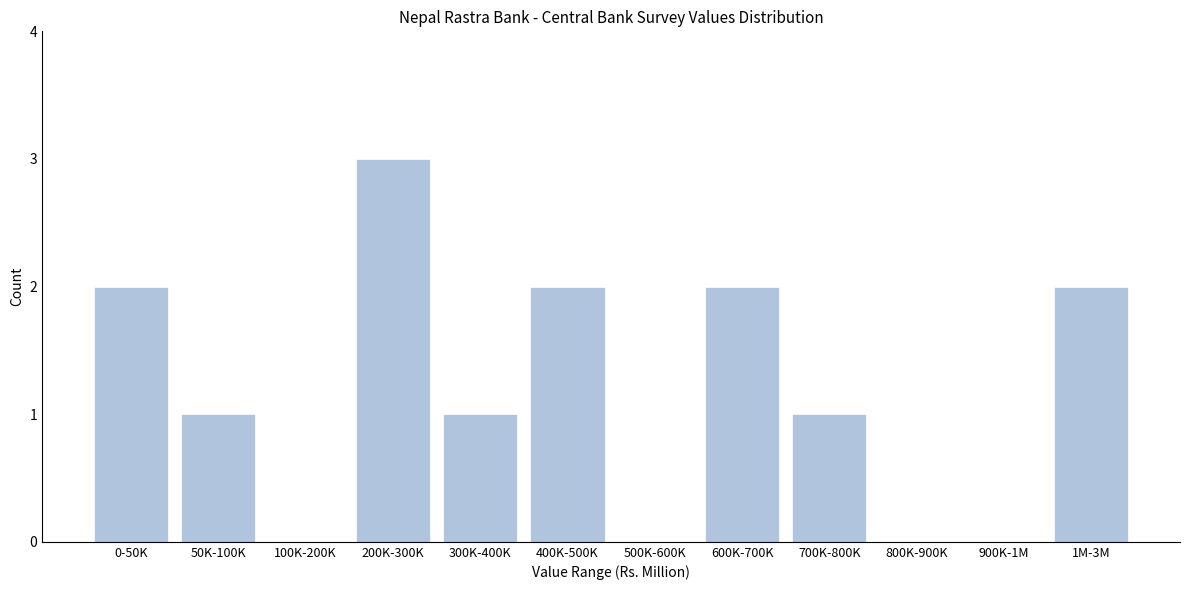

Reading right to left, what are all the values shown in this chart?

1M-3M=2	900K-1M=0	800K-900K=0	700K-800K=1	600K-700K=2	500K-600K=0	400K-500K=2	300K-400K=1	200K-300K=3	100K-200K=0	50K-100K=1	0-50K=2